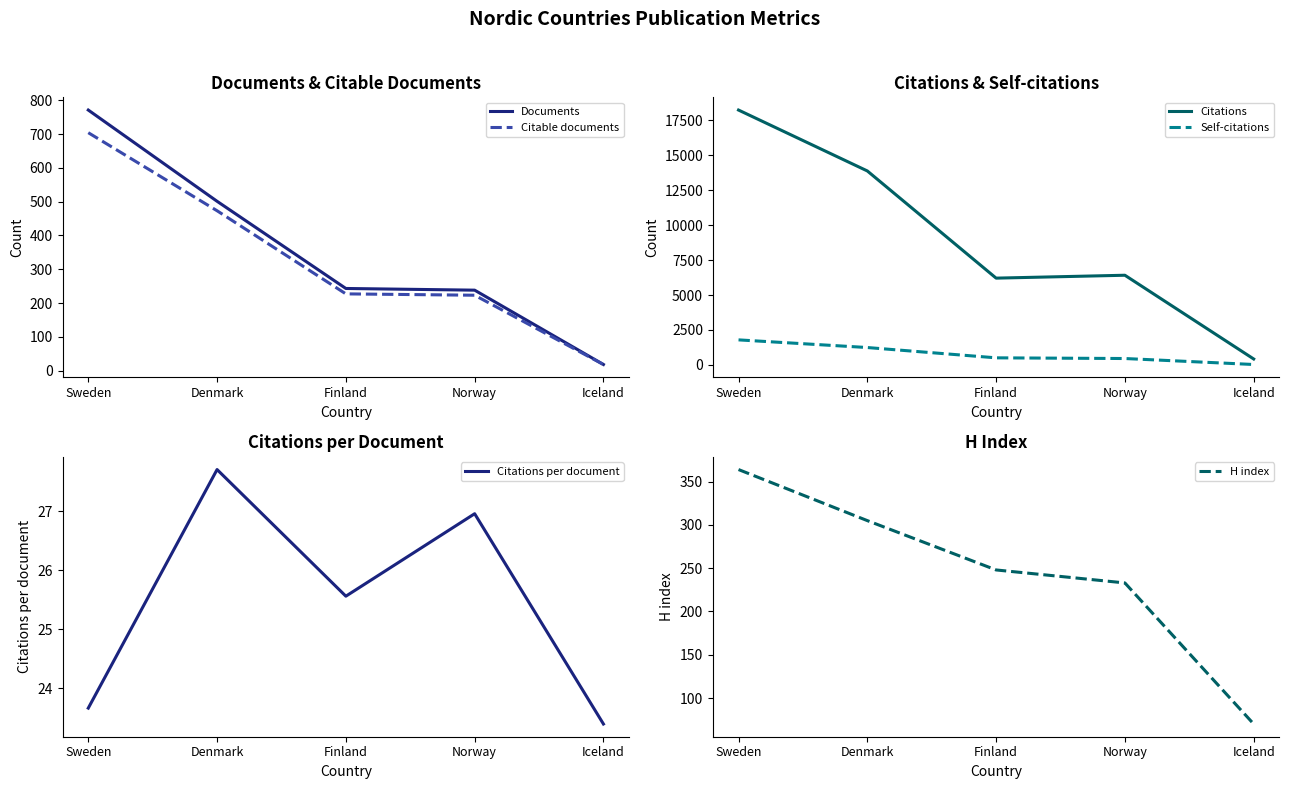

List the labels in order of Citable documents value, largest first.

Sweden, Denmark, Finland, Norway, Iceland